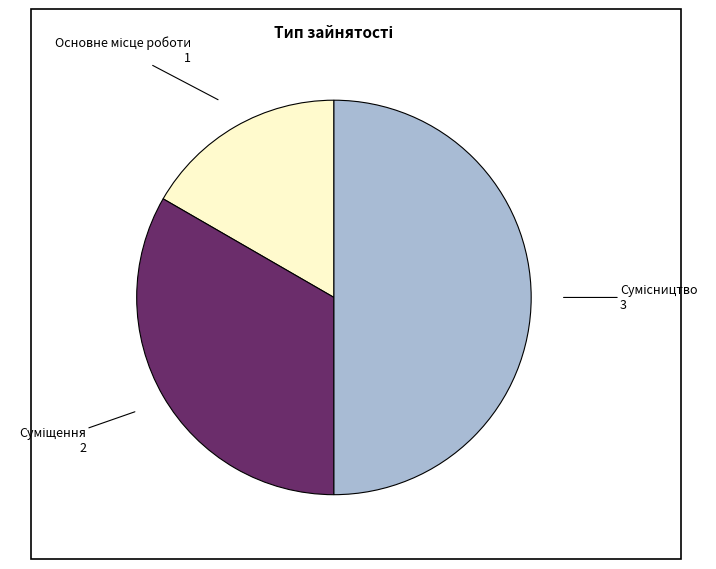

How many slices are in this pie chart?

3